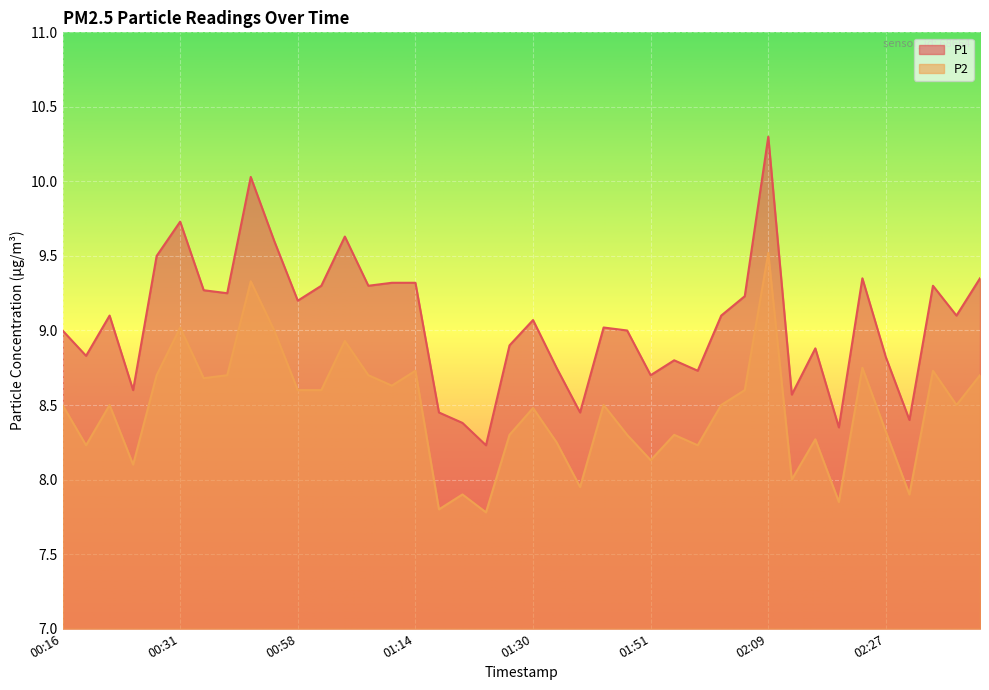

Rank the categories by P1 value from lowest to highest.

01:25, 02:22, 01:19, 02:29, 01:17, 01:35, 02:14, 00:26, 01:51, 01:56, 01:32, 01:53, 02:27, 00:21, 02:19, 01:27, 00:16, 01:48, 01:46, 01:30, 00:24, 02:04, 03:04, 00:58, 02:06, 00:42, 00:37, 01:00, 01:08, 02:32, 01:11, 01:14, 02:24, 03:15, 00:29, 00:50, 01:06, 00:31, 00:44, 02:09